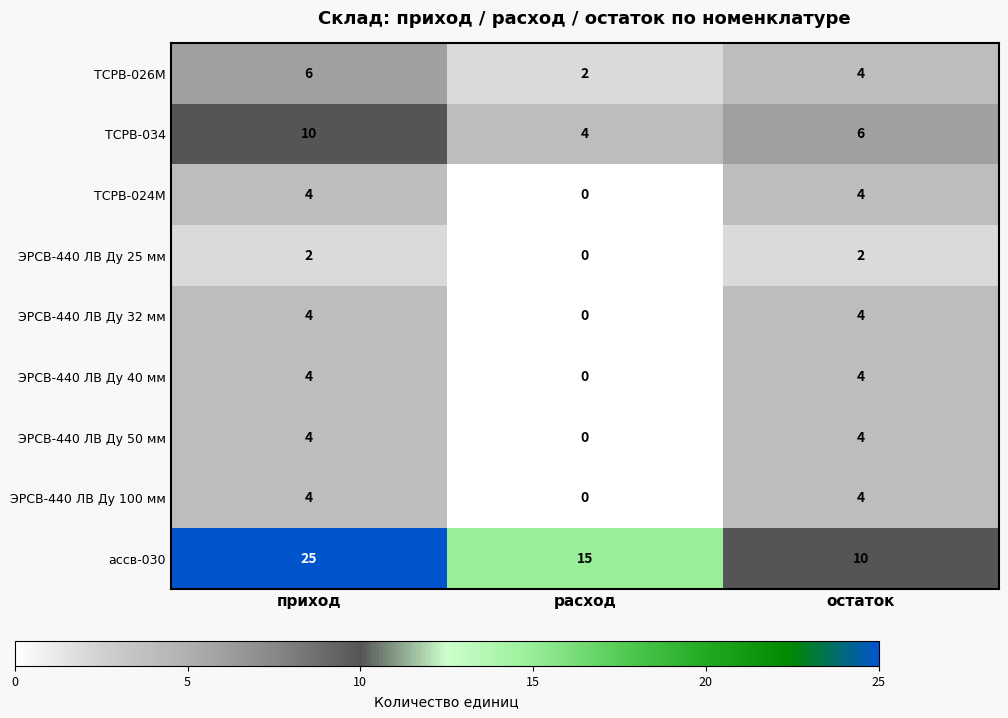

What is the difference between the maximum and minimum values in the ТСРВ-024М series?

4